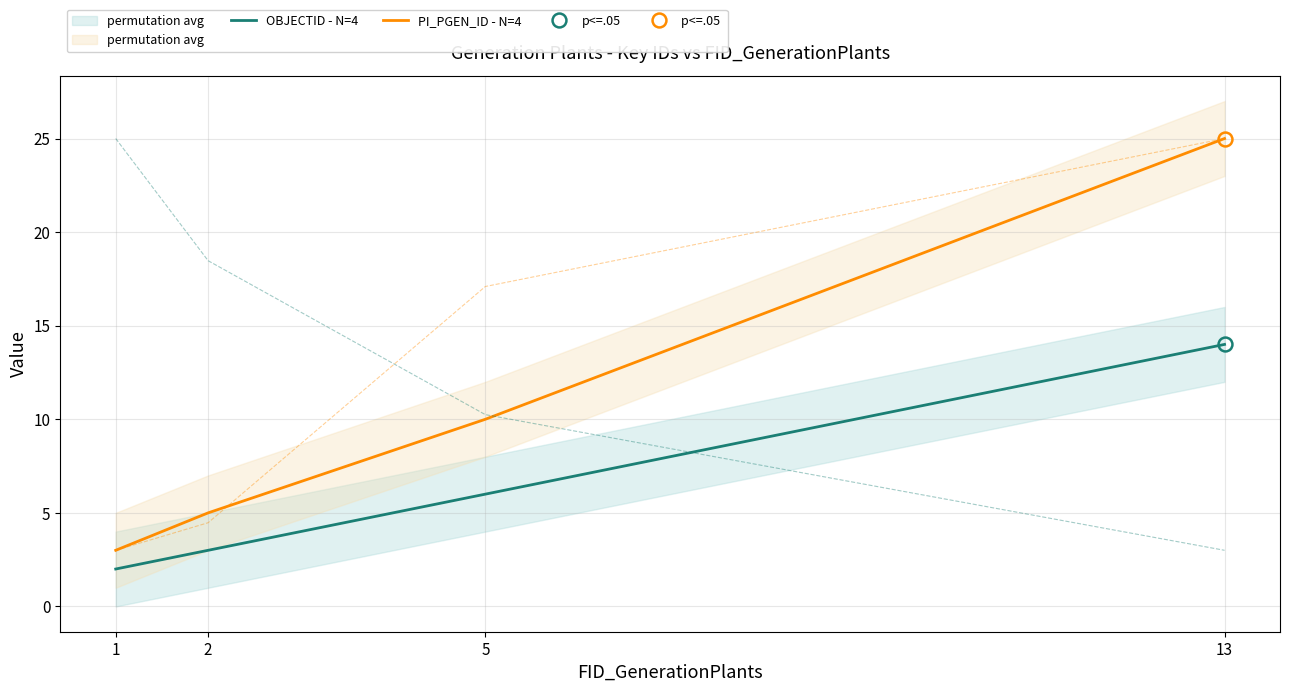

At which category is the sum across all series the highest?

13